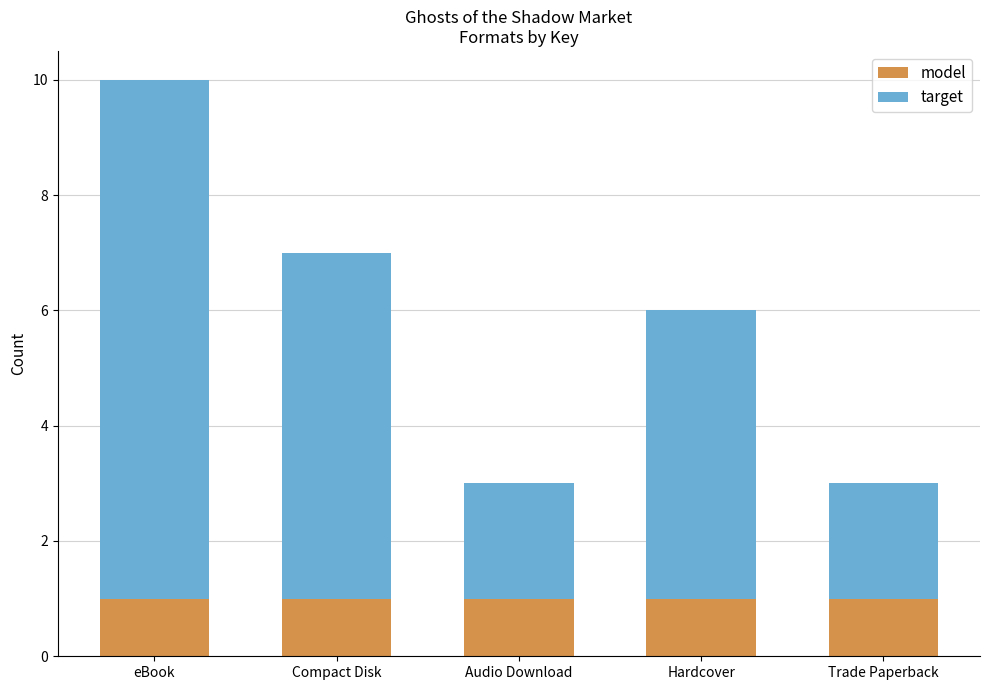

What is the total value across all series at Hardcover?

6